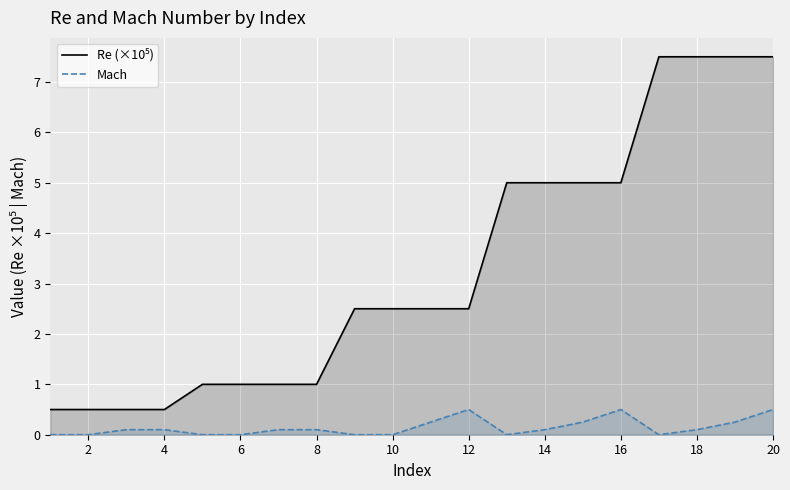

What is the average value of the Mach series?

0.1